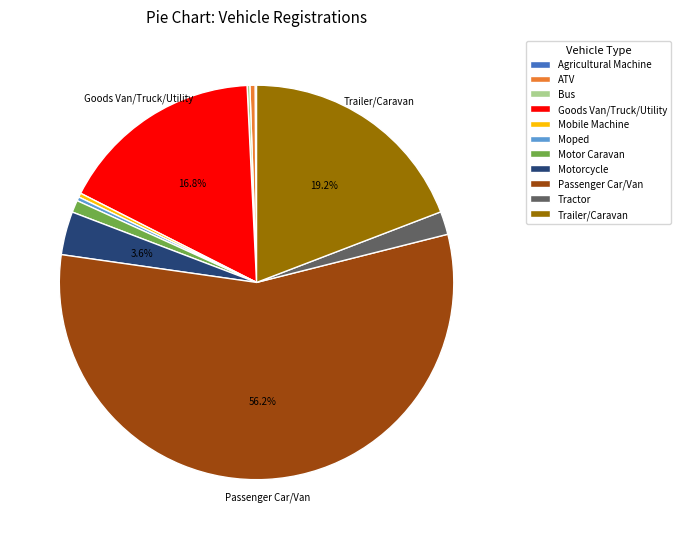

Which category accounts for the majority?

Passenger Car/Van